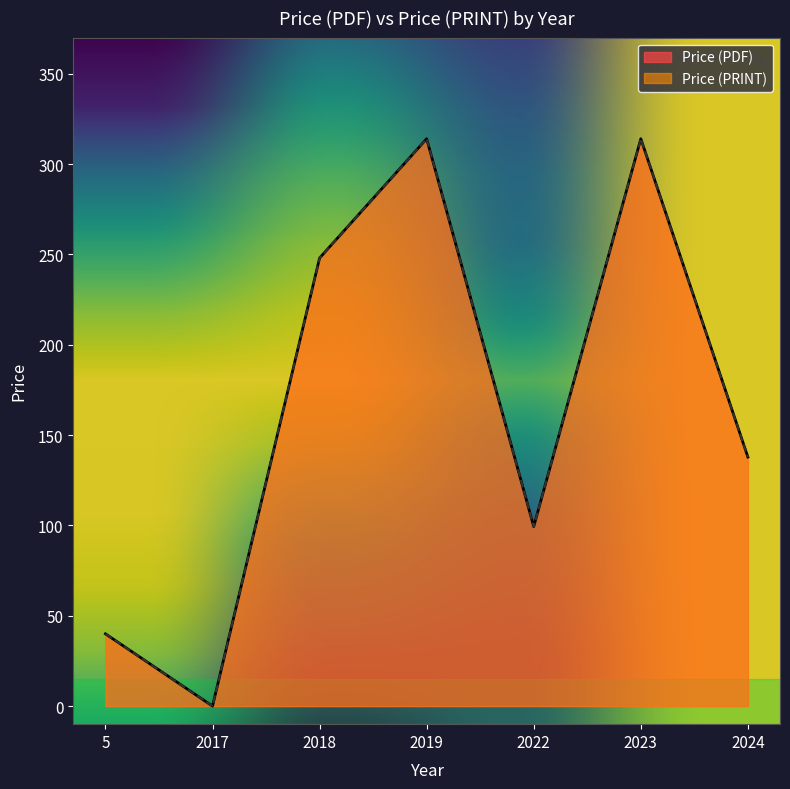

At which category does Price (PDF) reach its first local peak?

2019